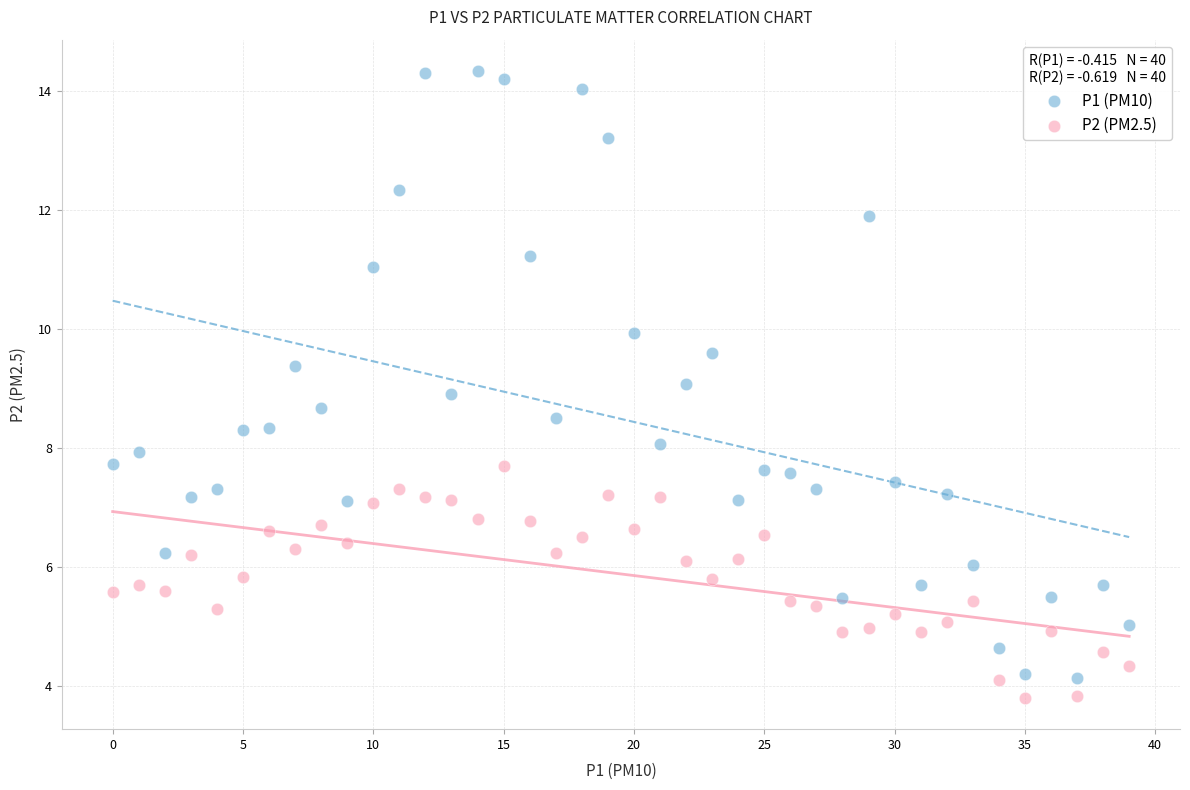

Which series has the largest Y range (max minus min)?

P1 (PM10)